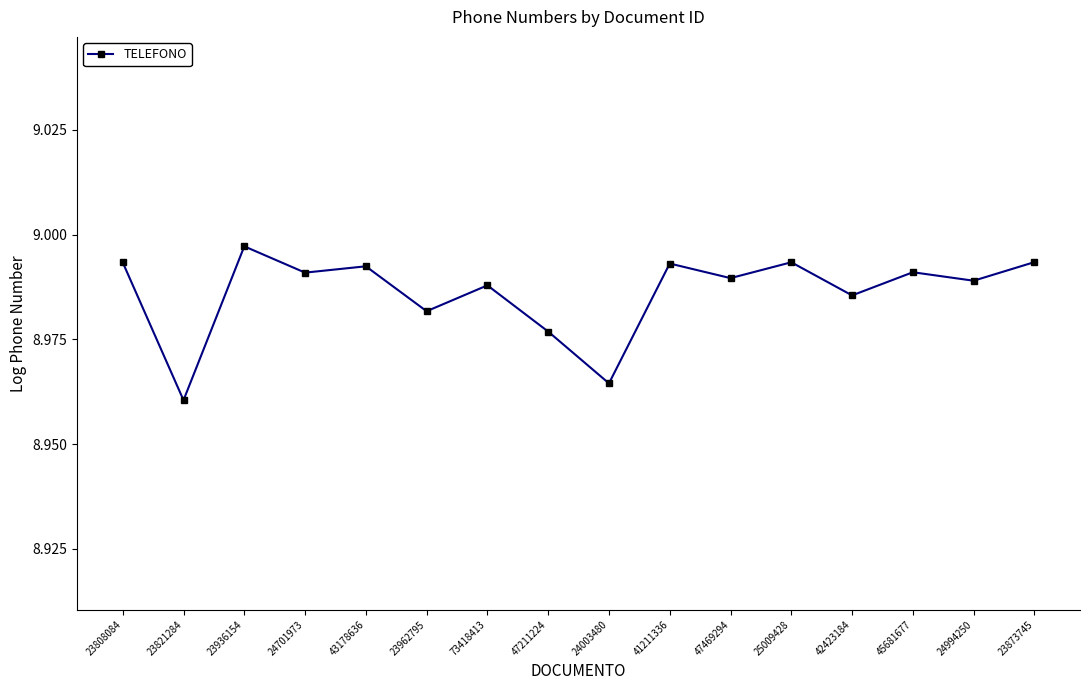

Where is the data nearest to the value 8?

23821284